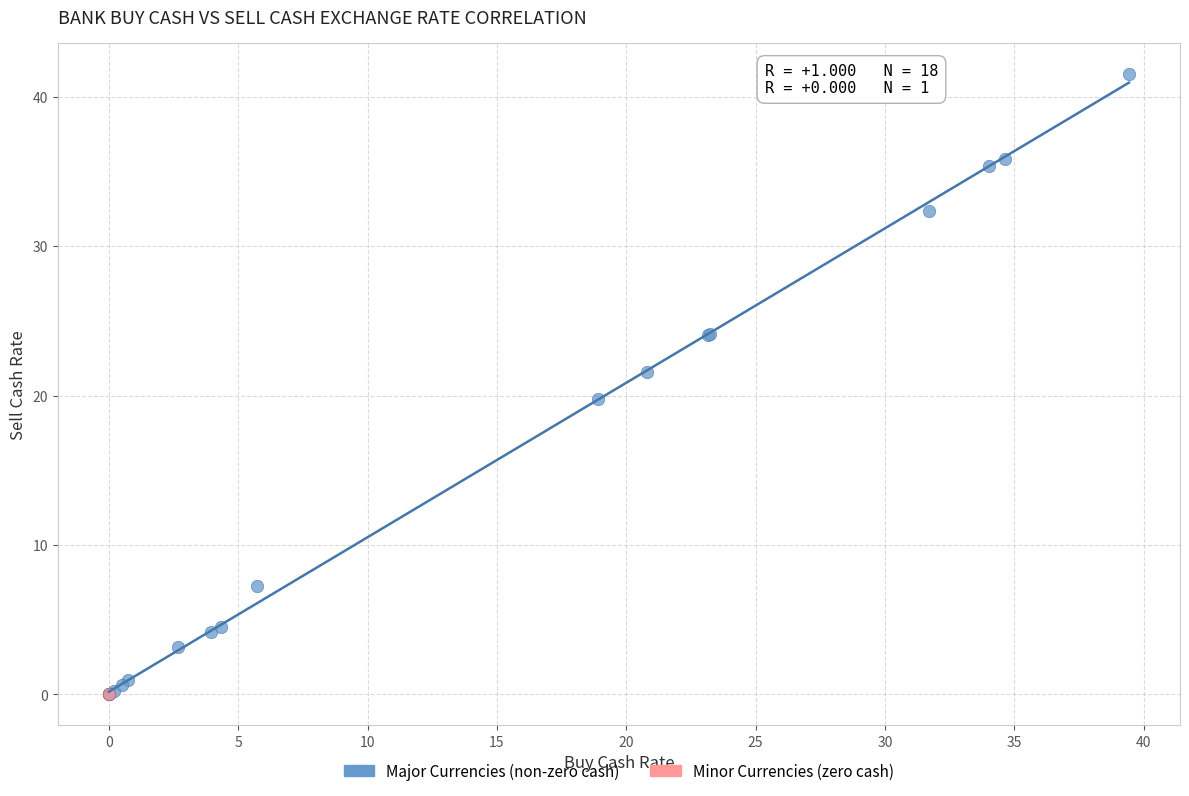

What are all the series names shown in the legend?

Major Currencies (non-zero cash), Minor Currencies (zero cash)